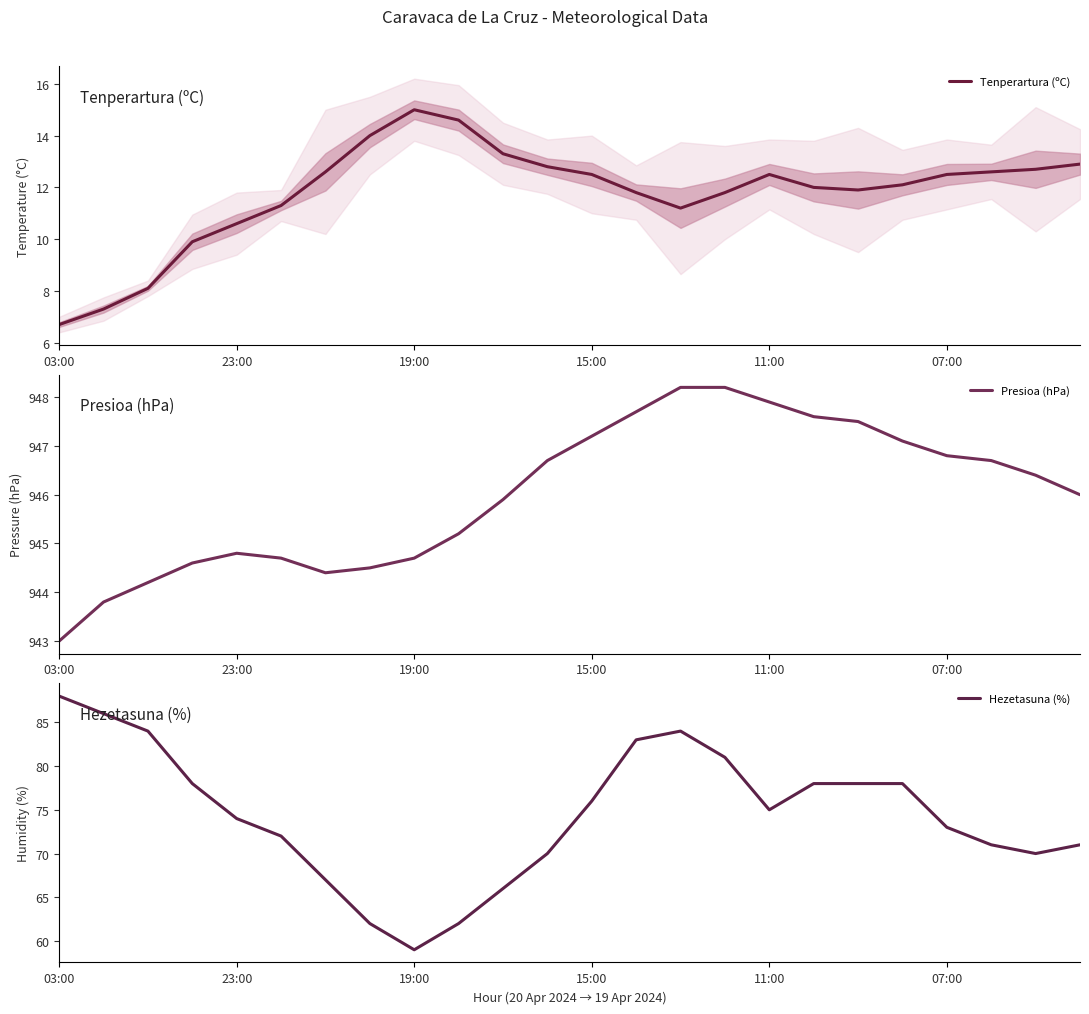

At how many categories does at least one series exceed 178?

24